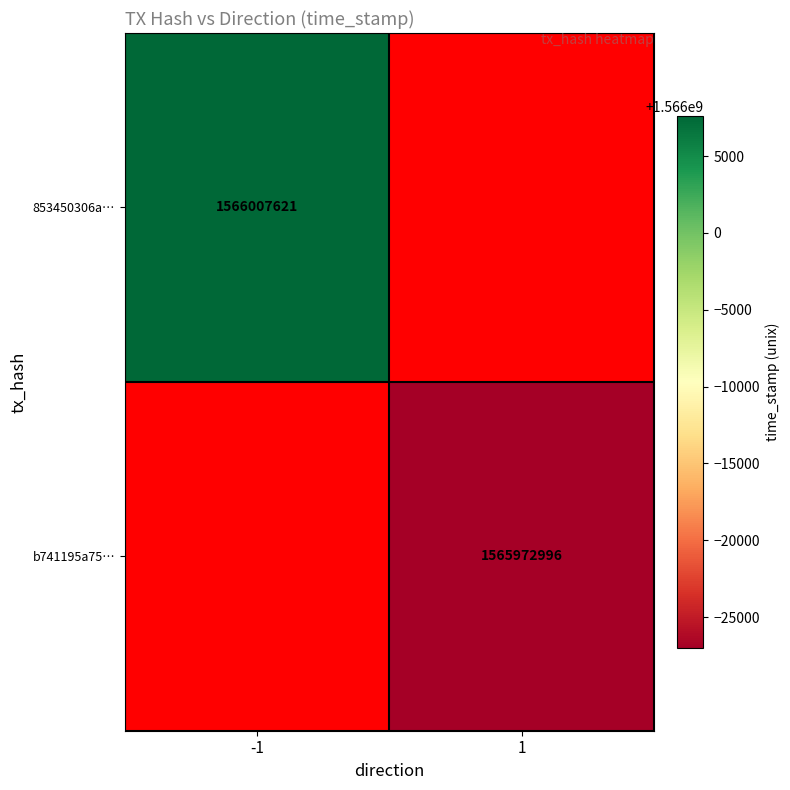

Which has a higher value, -1 or 1?

1